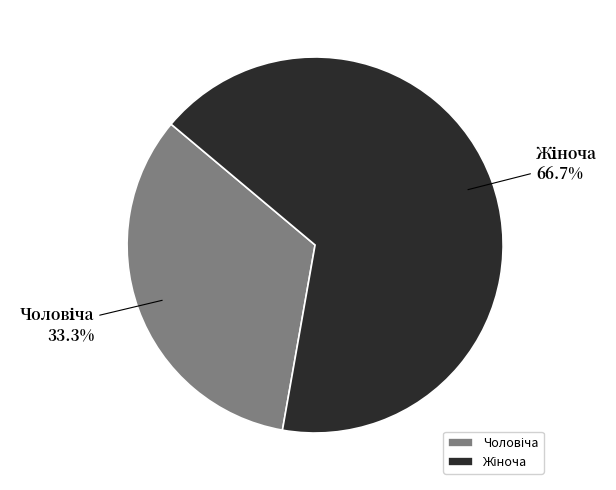

Is there any slice that represents more than half of the pie?

Yes